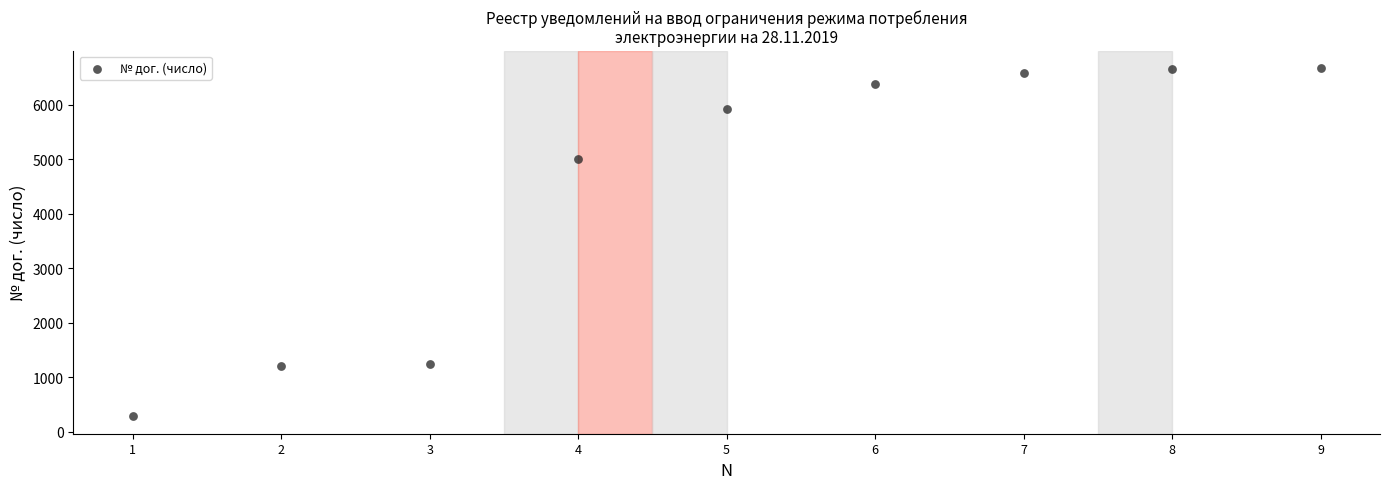

What is the average X value?

5